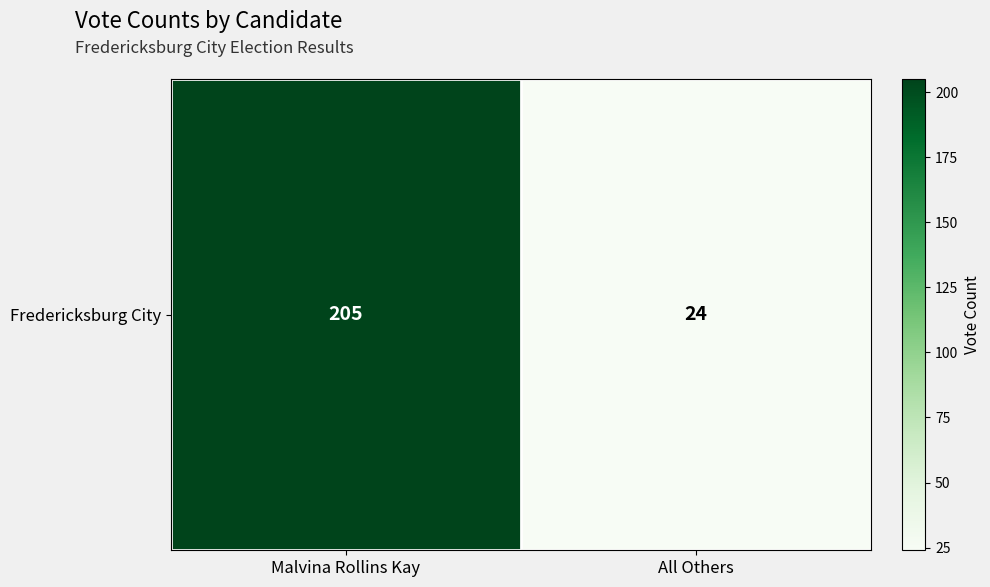

What is the smallest value displayed?

24